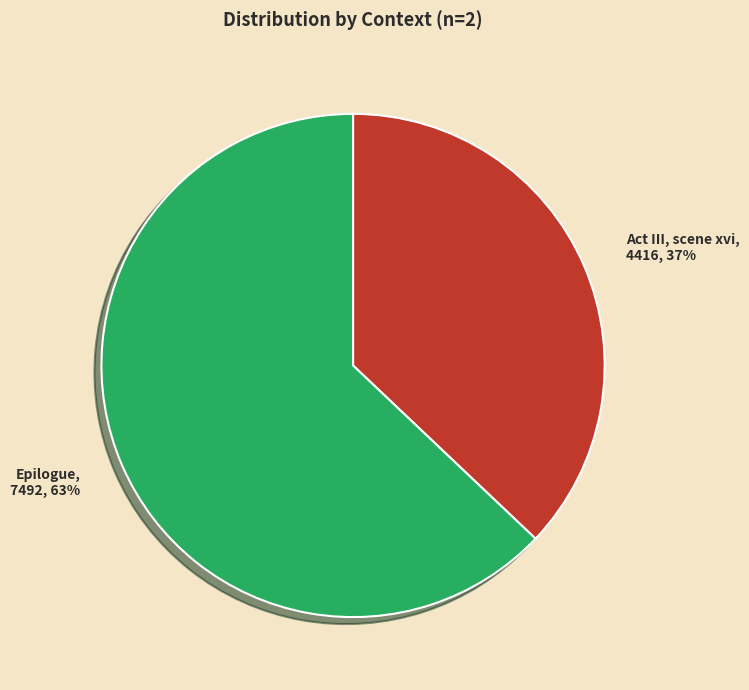

To the nearest percent, what percentage of the pie is Act III, scene xvi?

37%